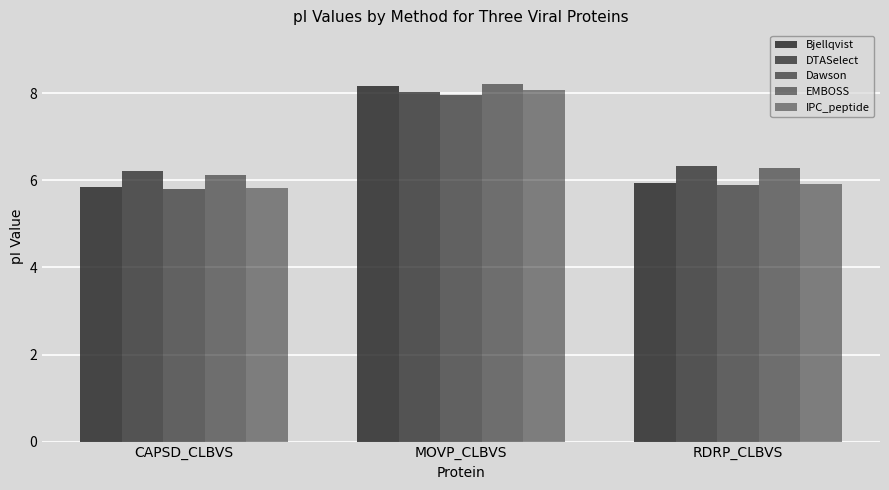

At how many categories does at least one series exceed 6?

3